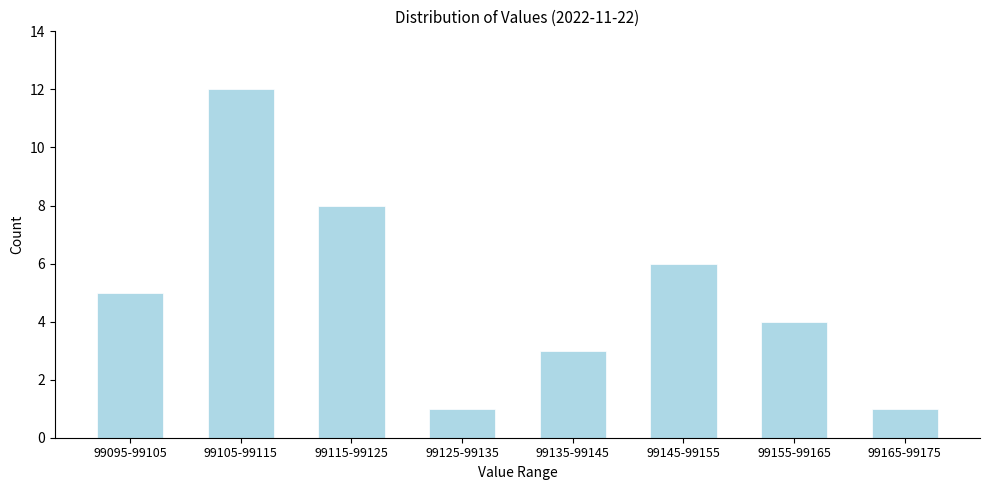

Reading right to left, extract all data points from this chart.

99165-99175=1	99155-99165=4	99145-99155=6	99135-99145=3	99125-99135=1	99115-99125=8	99105-99115=12	99095-99105=5